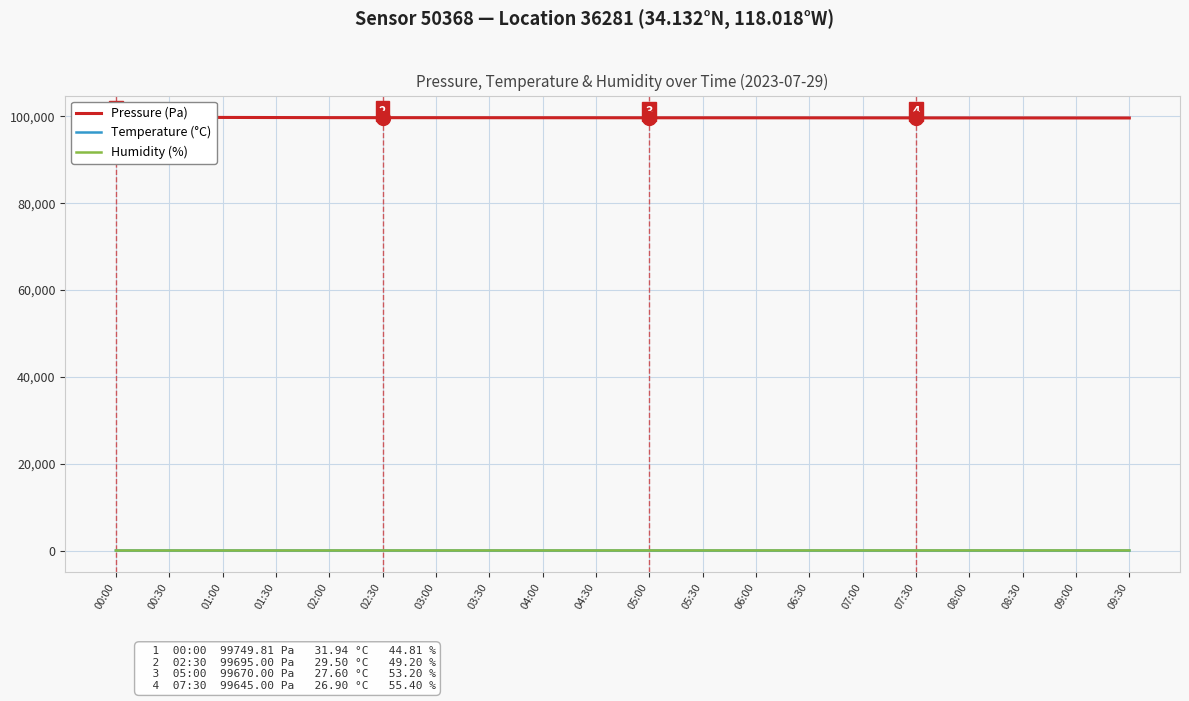

At which category does the chart reach its minimum across all series?

09:30